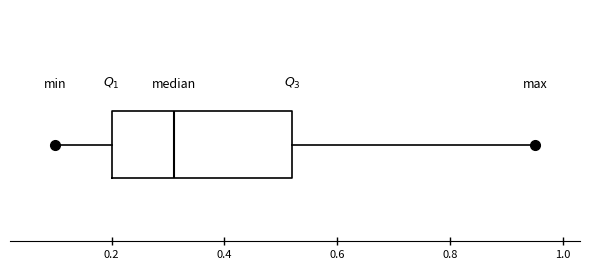

Transcribe this box plot: give where the median line is, the range the box spans, and where the two whiskers end, as read against the x-axis. The values are not printed on the chart, so give them approximately, as read against the axis.

median 0.32, box 0.20 to 0.52, whiskers 0.10 to 0.96